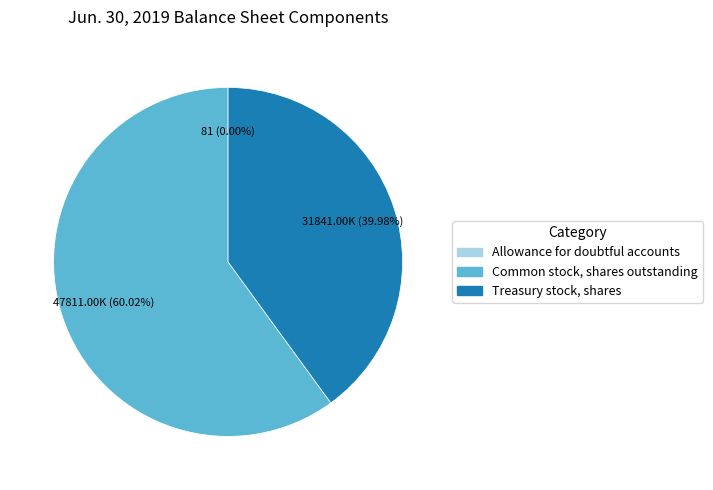

Which category accounts for the majority?

Common stock, shares outstanding